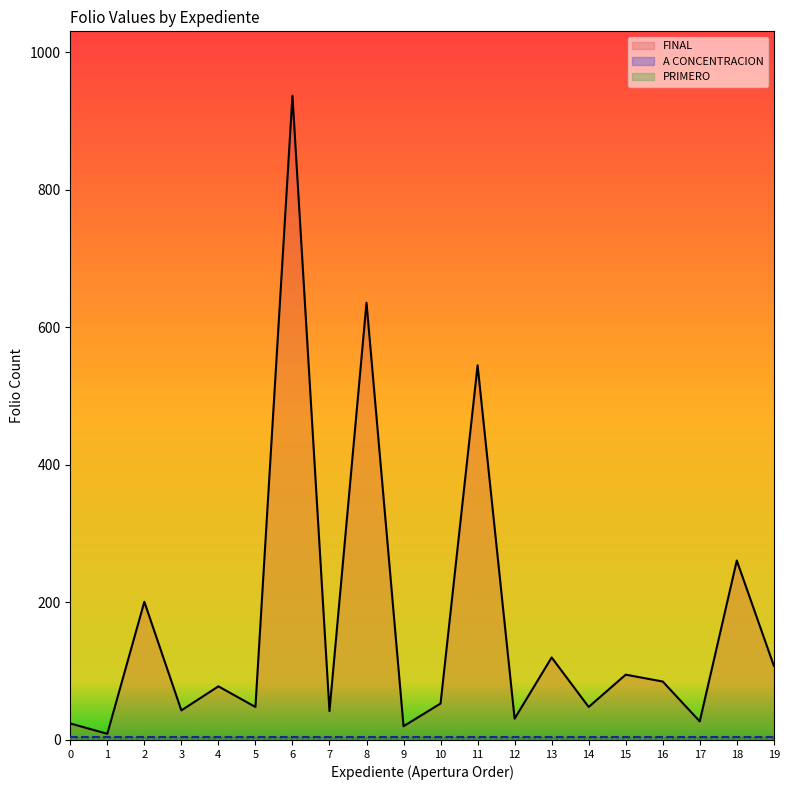

What is the highest value of the FINAL series?

937